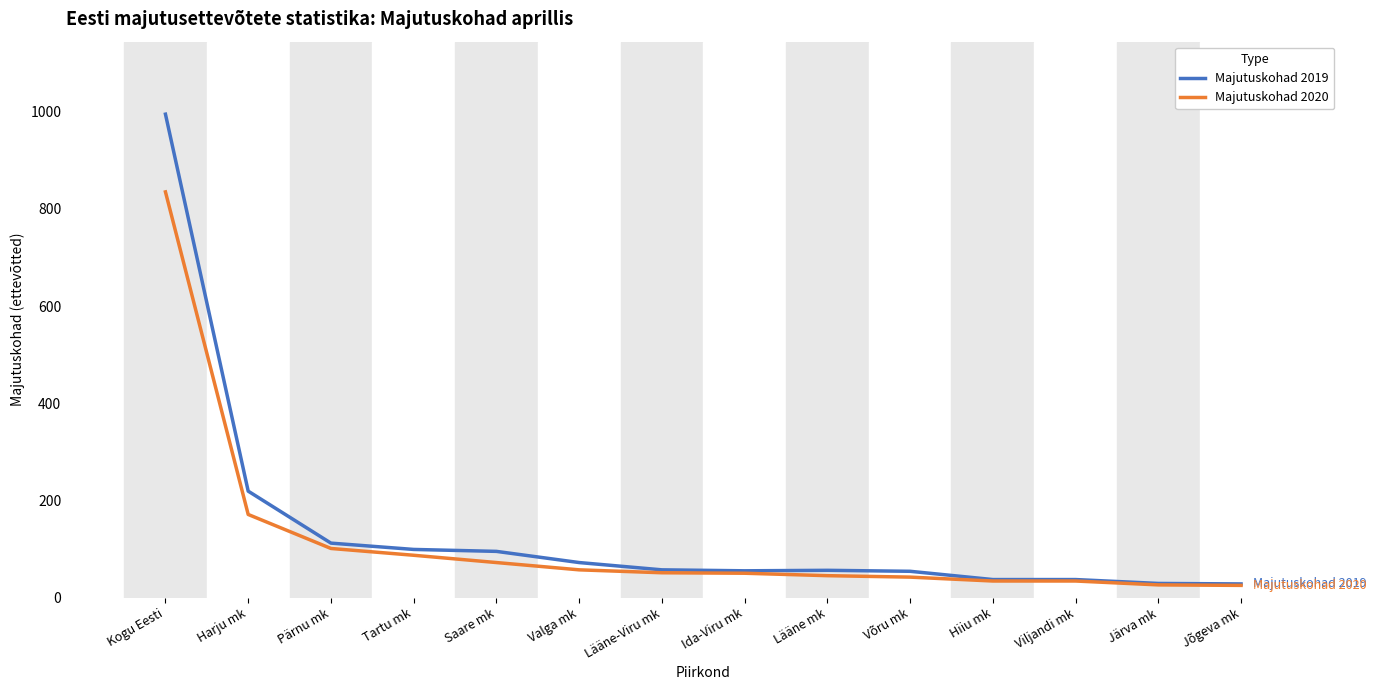

The value of Majutuskohad 2020 at Pärnu mk is 24. True or false?

False